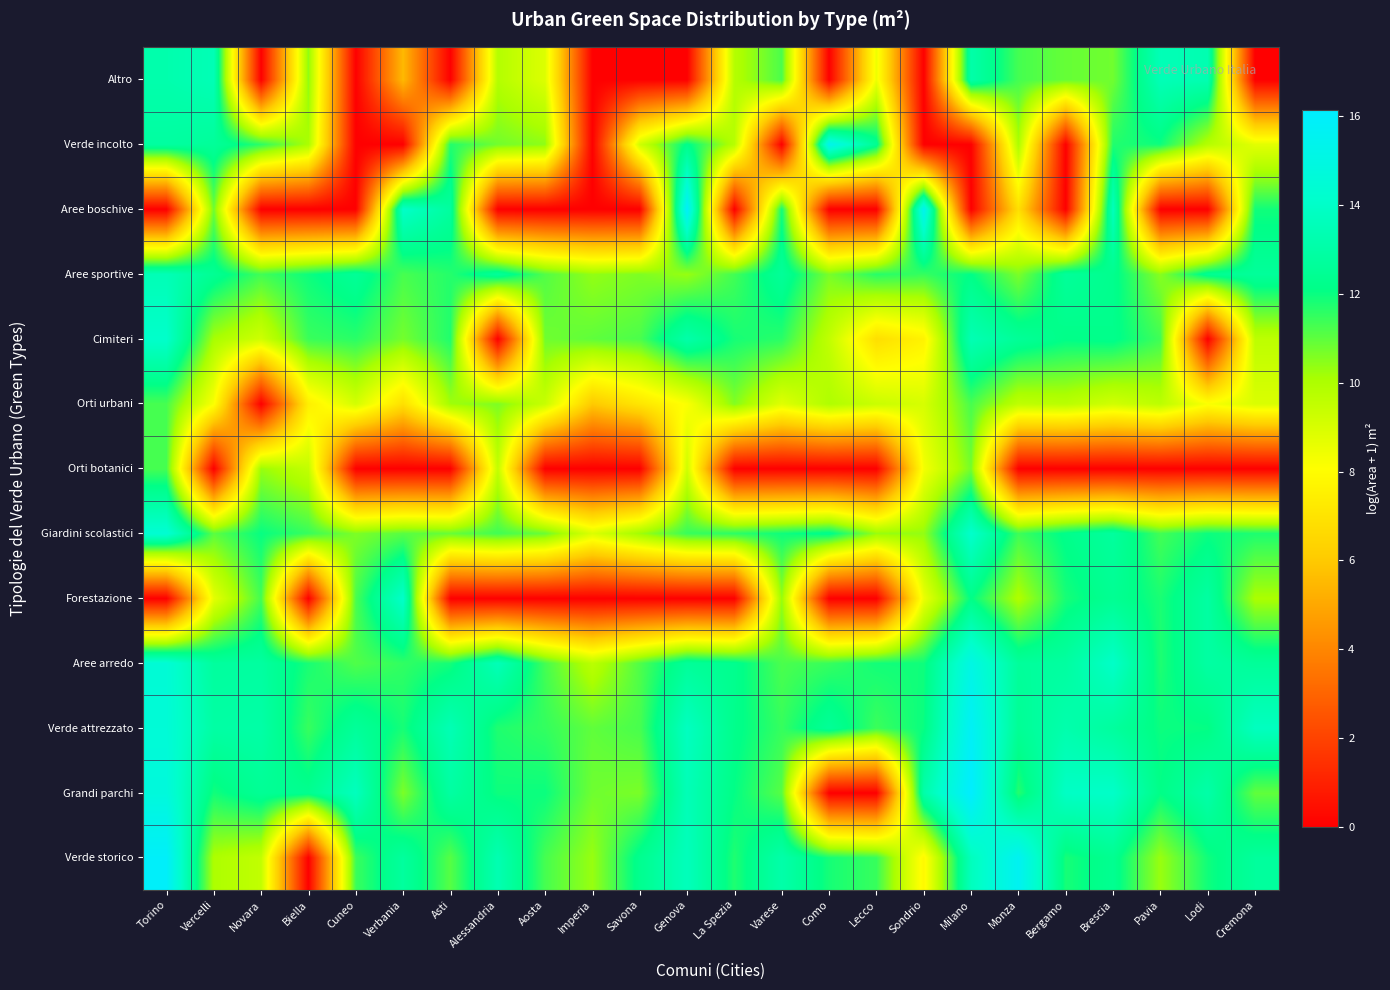

At Cuneo, list the series in order from smallest to largest.

Orti botanici, Aree boschive, Verde incolto, Altro, Orti urbani, Giardini scolastici, Aree arredo, Forestazione, Verde storico, Cimiteri, Aree sportive, Verde attrezzato, Grandi parchi